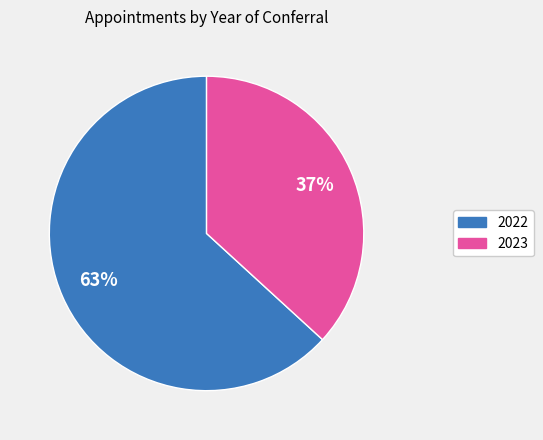

True or false: 2022 accounts for 63% of the total.

True